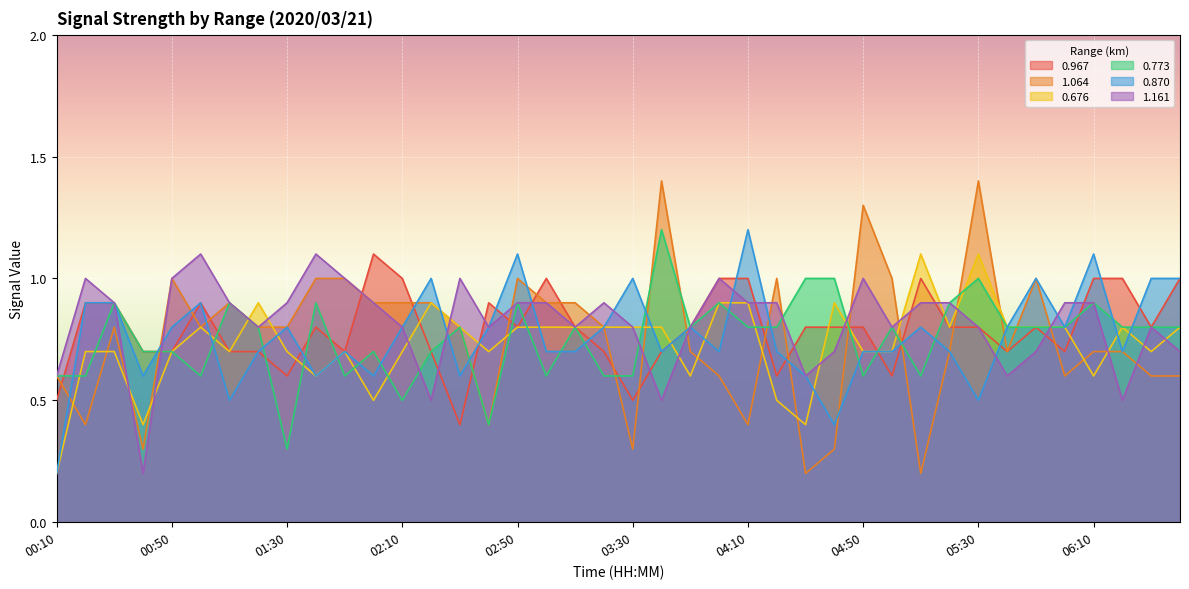

Is the value of 1.161 at 03:10 greater than the value of 0.773 at 04:50?

Yes